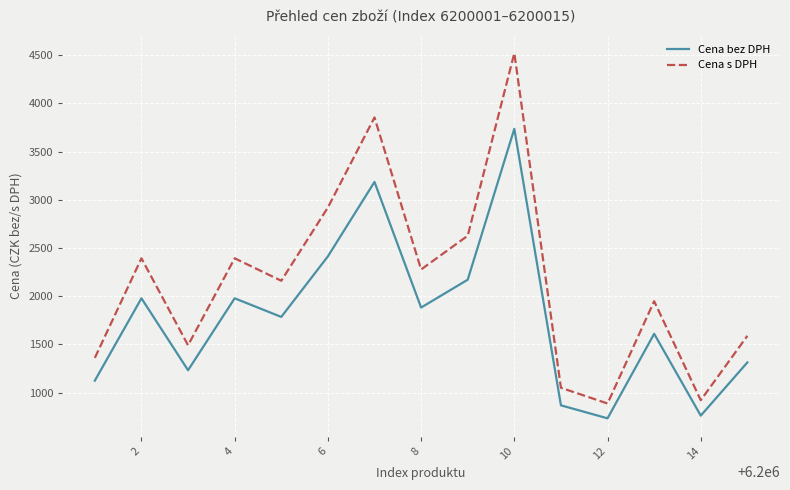

List the series in order of their peak value, lowest first.

Cena bez DPH, Cena s DPH